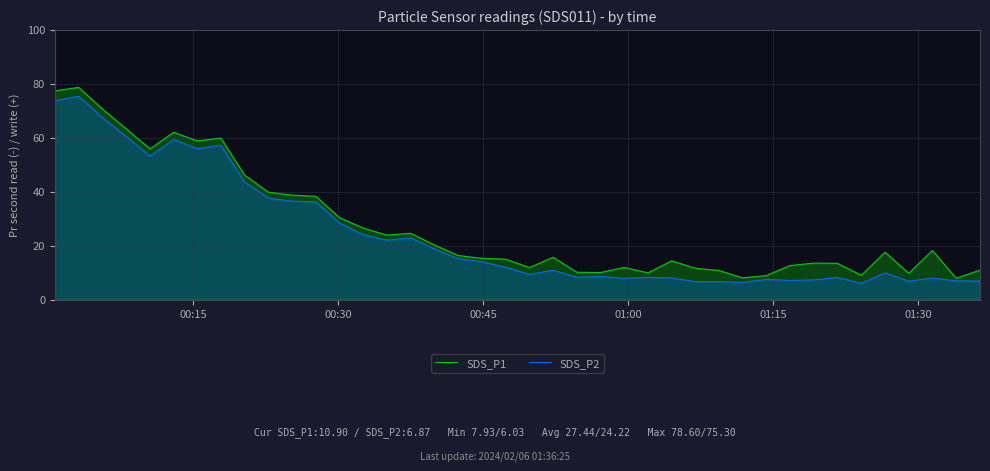

What is the lowest value of the SDS_P2 series?

6.0